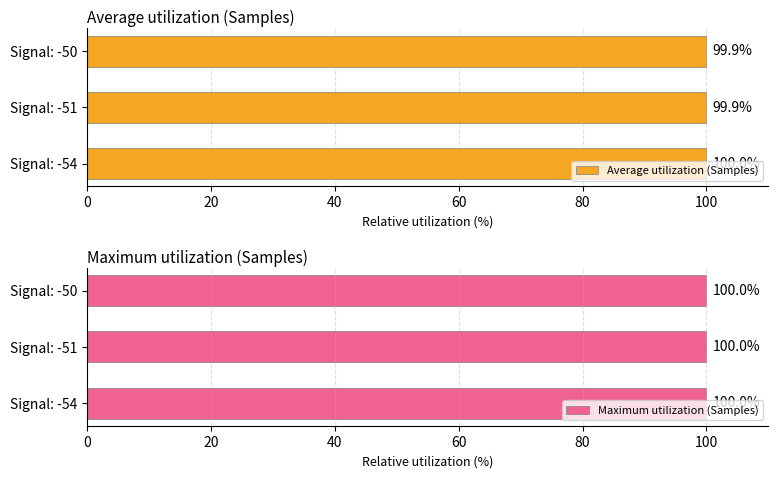

True or false: Average utilization (Samples) has a value of 100.0 at Signal: -54.

True